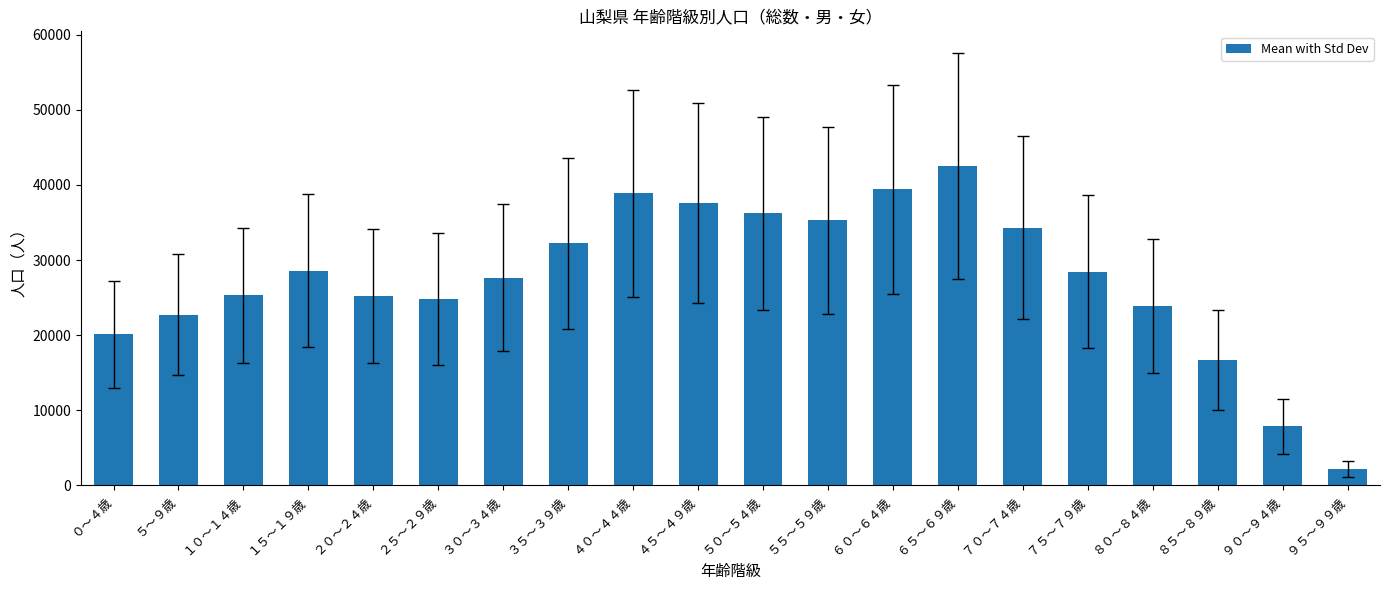

Are the bars horizontal?

No